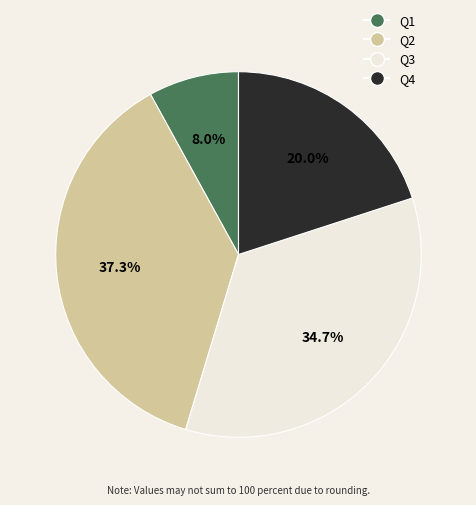

What percentage is the Q3 slice, to the nearest percent?

35%